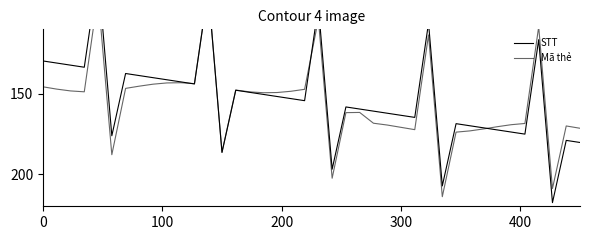

List the series in order of their overall mean, highest first.

Mã thẻ, STT